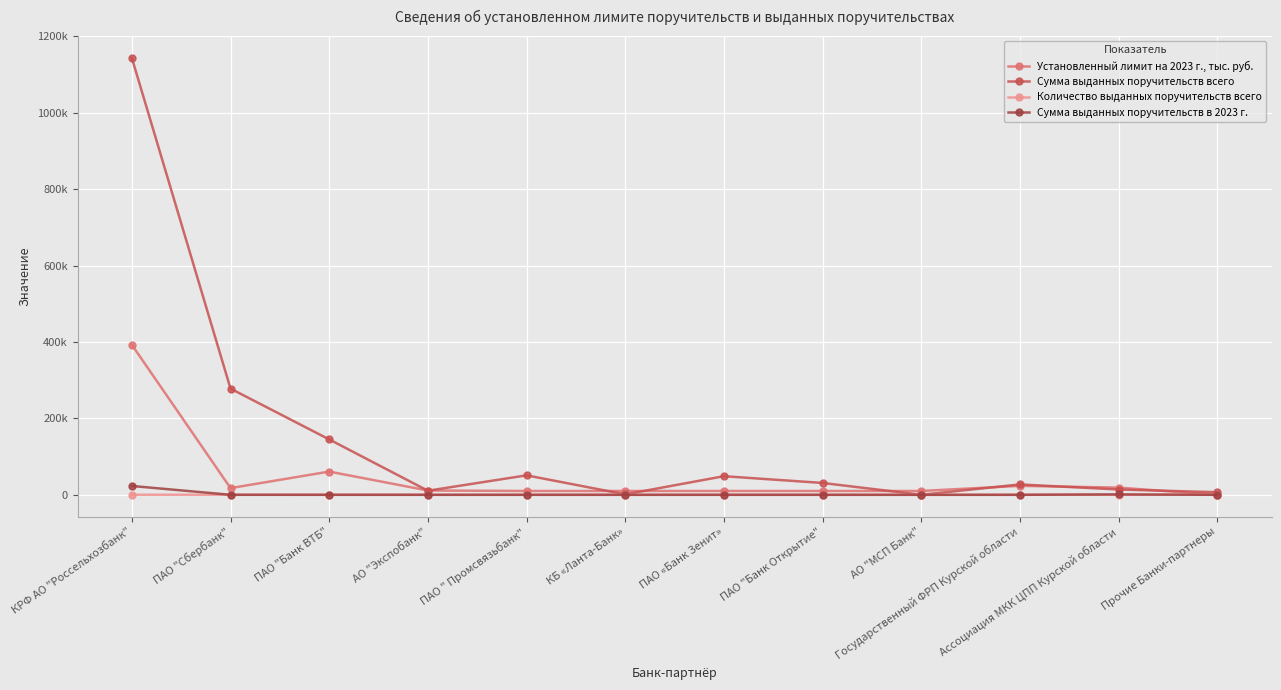

What are all the series names shown in the legend?

Установленный лимит на 2023 г., тыс. руб., Сумма выданных поручительств всего, Количество выданных поручительств всего, Сумма выданных поручительств в 2023 г.